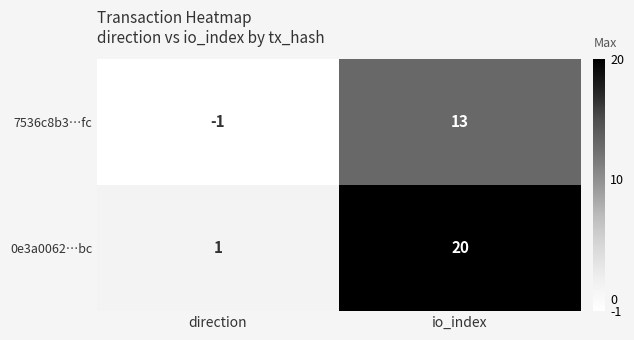

Reading left to right, transcribe all the data shown in this chart.

7536c8b3…fc: -1	13
0e3a0062…bc: 1	20